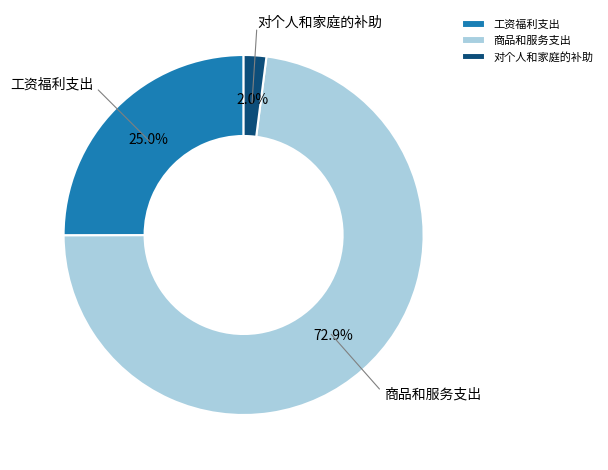

Which slice represents more than half of the pie?

商品和服务支出